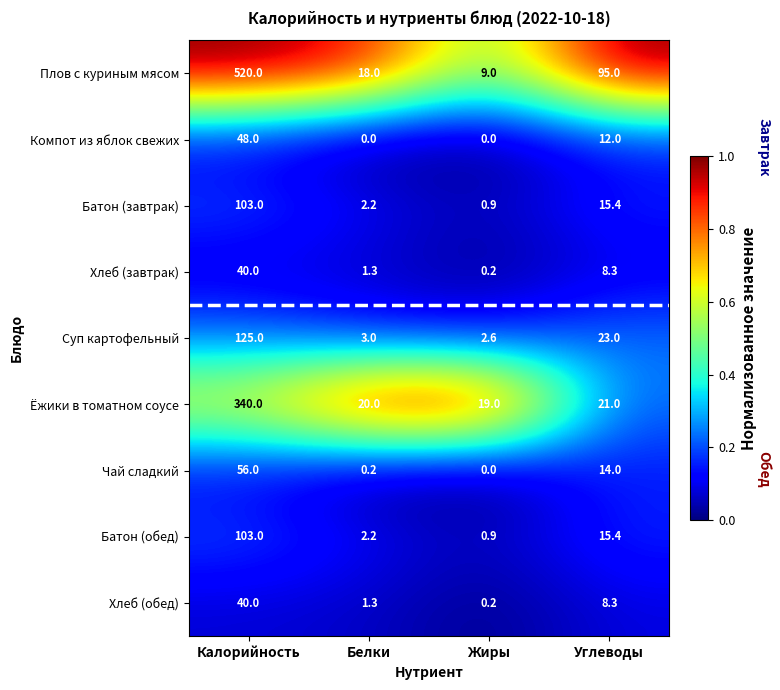

At which label does Чай сладкий reach its minimum?

Жиры